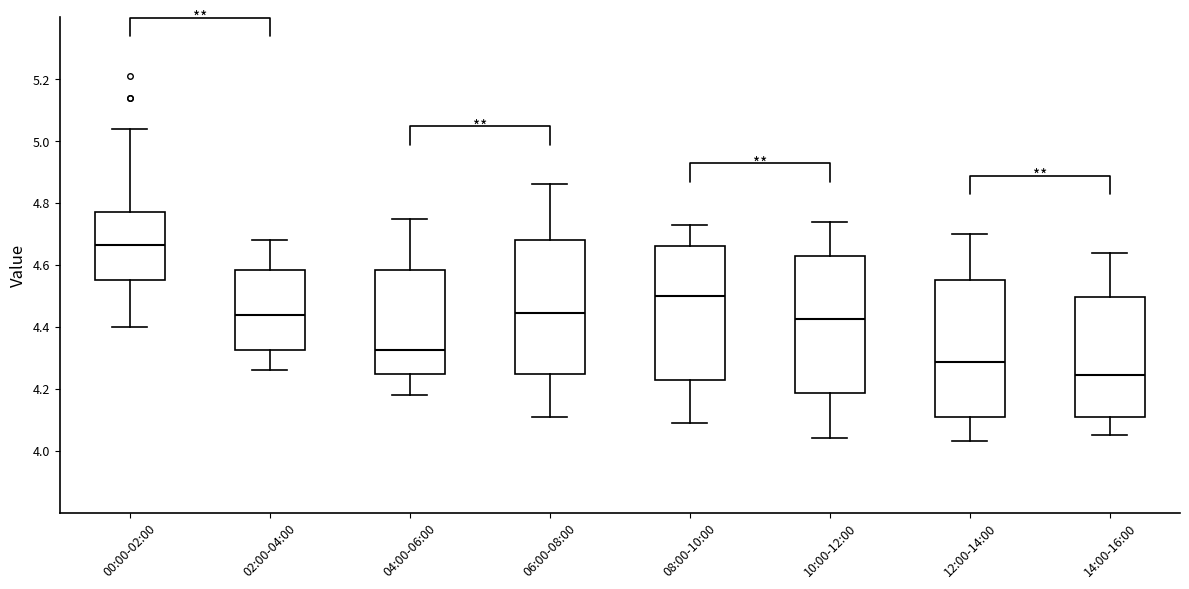

Where does the median line of the box for 02:00-04:00 sit on the y-axis? The values are not printed on the chart, so give them approximately, as read against the axis.

4.44